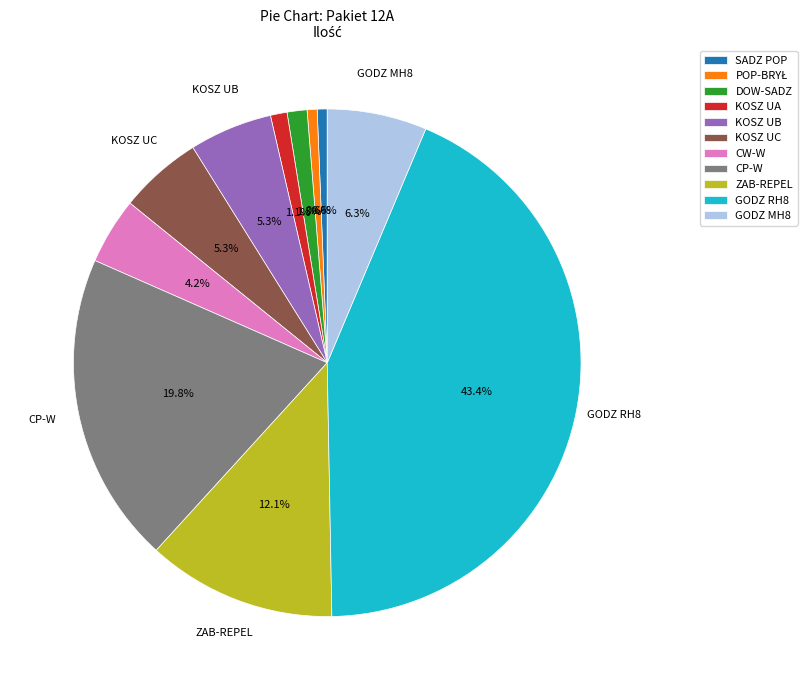

Is there any slice that represents more than half of the pie?

No